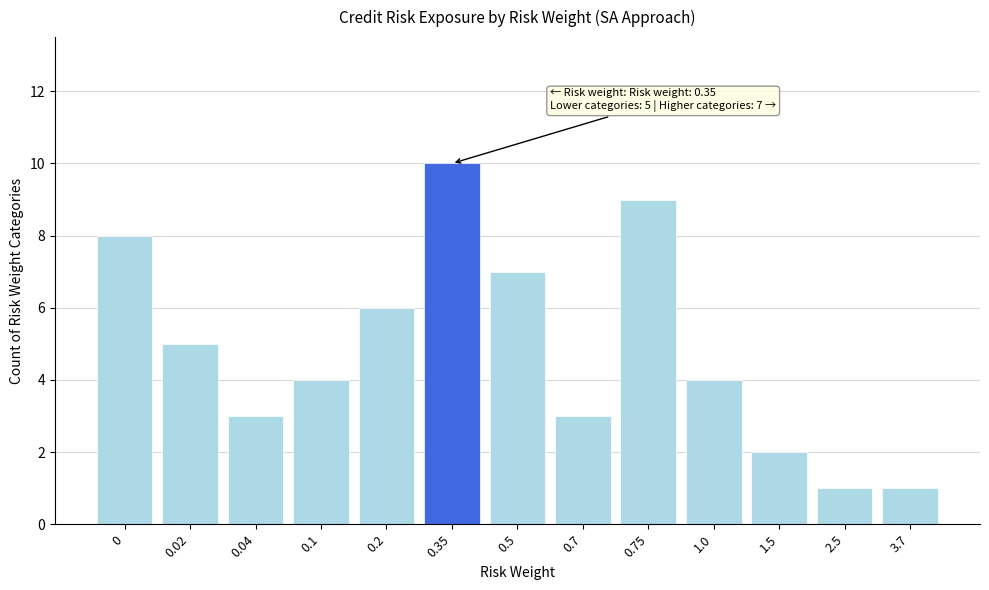

Reading right to left, transcribe all the data shown in this chart.

1	1	2	4	9	3	7	10	6	4	3	5	8